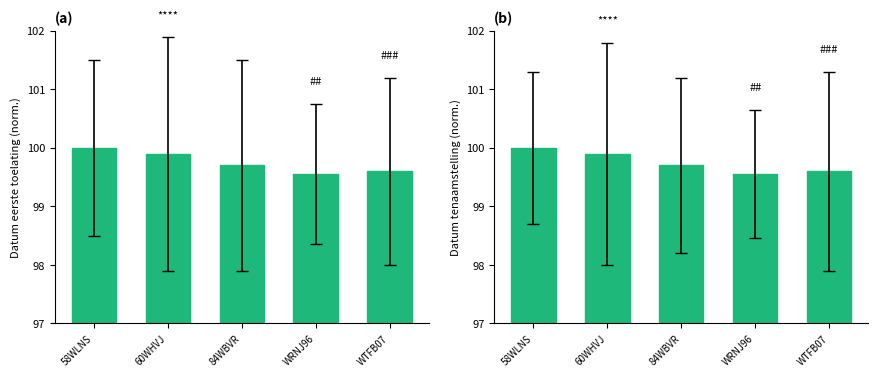

What is the label of the 1st bar from the right?

WTFB07